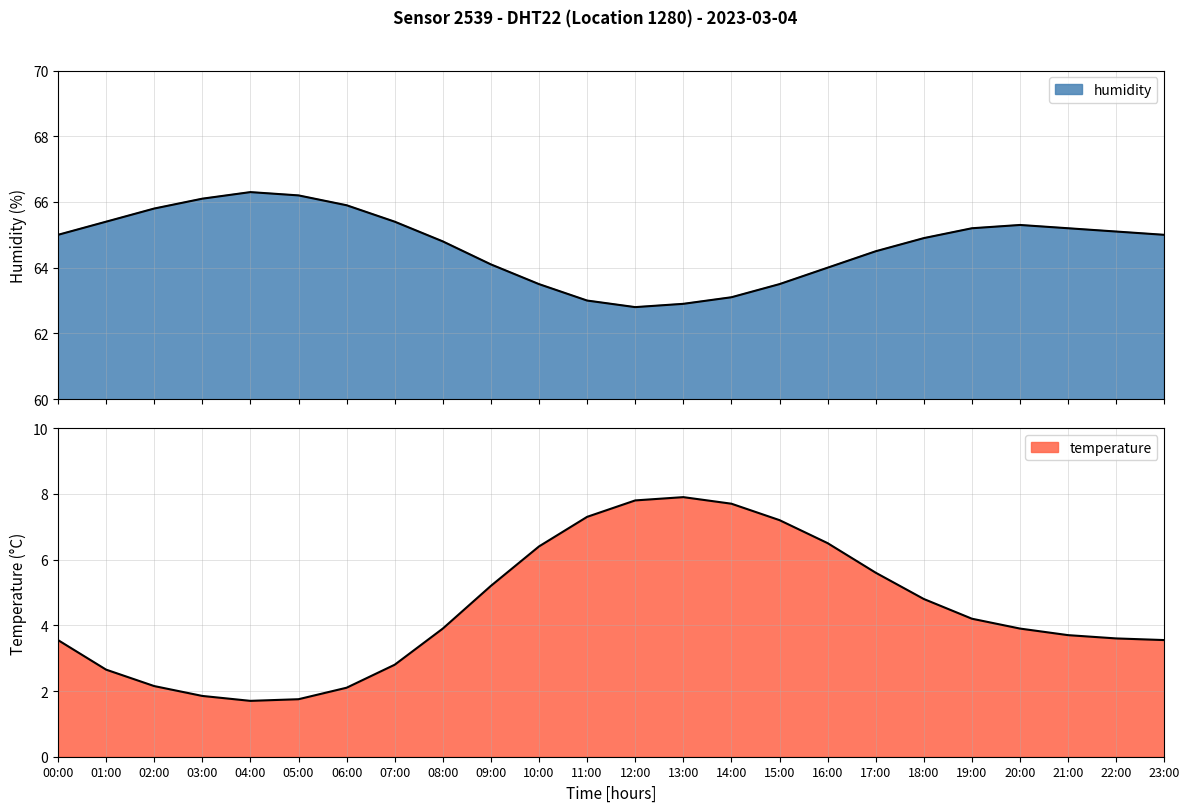

What are all the series names shown in the legend?

temperature, humidity